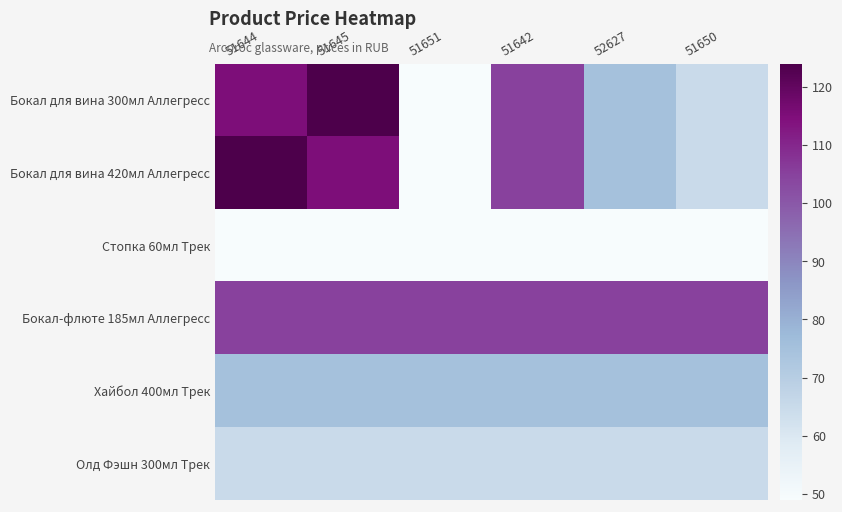

Which series has the largest total across all categories?

Бокал-флюте 185мл Аллегресс